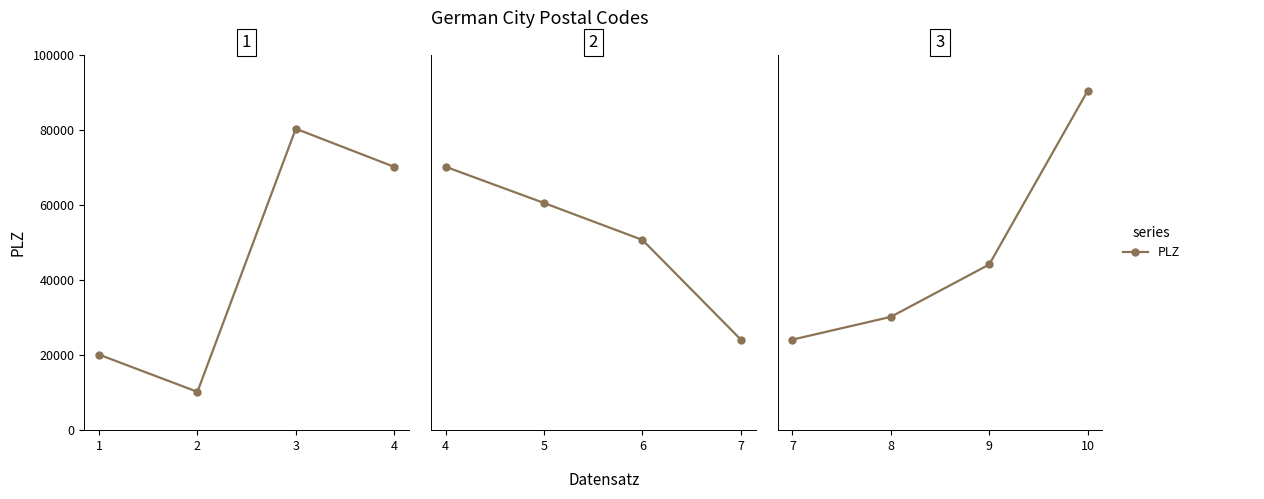

Is this an area chart (filled region under the line)?

No